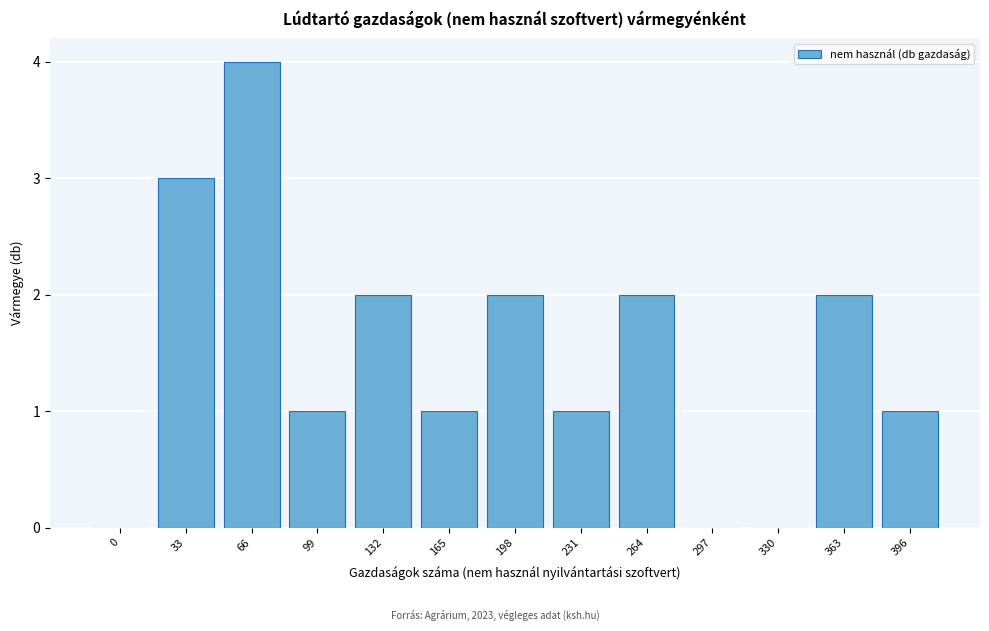

Reading right to left, transcribe all the data shown in this chart.

396=1	363=2	330=0	297=0	264=2	231=1	198=2	165=1	132=2	99=1	66=4	33=3	0=0